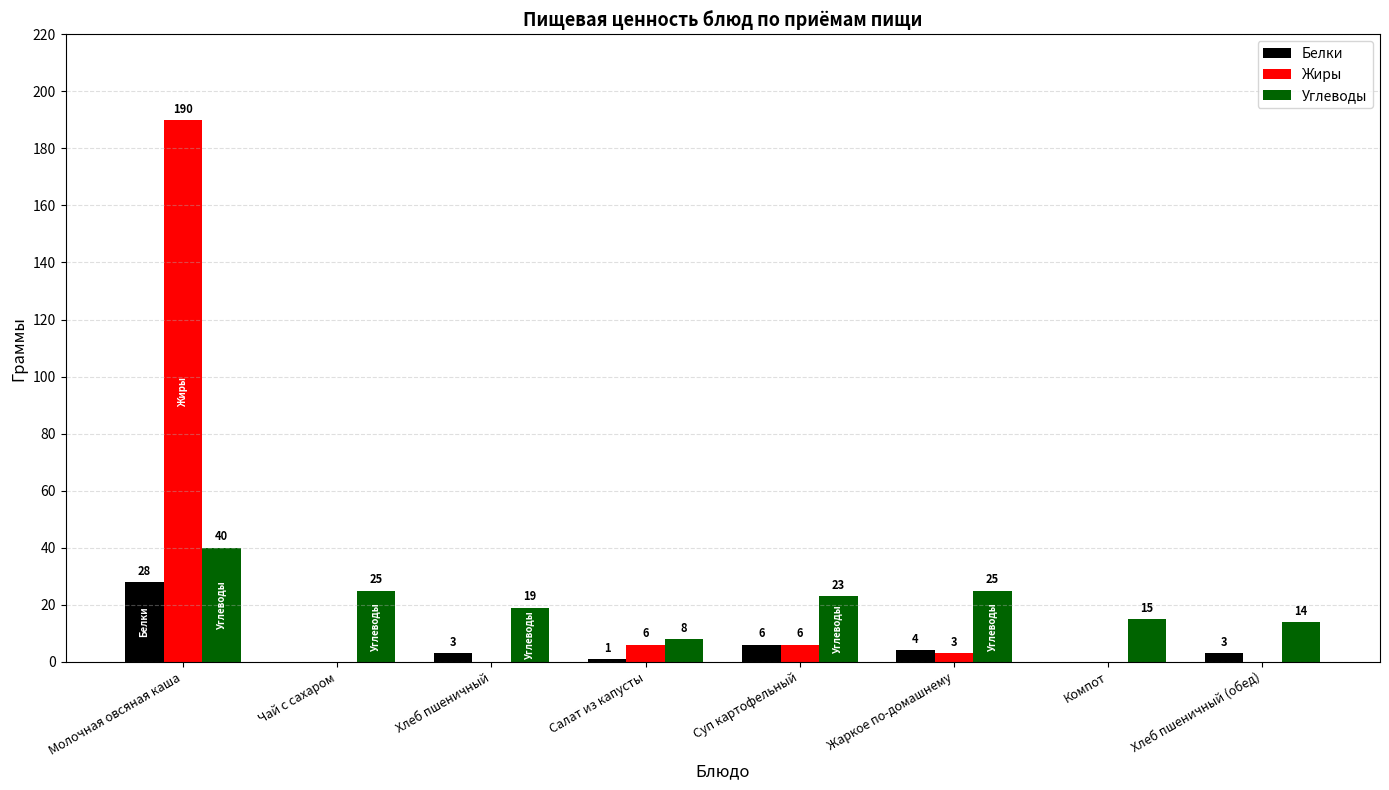

Count the number of categories in the chart.

8